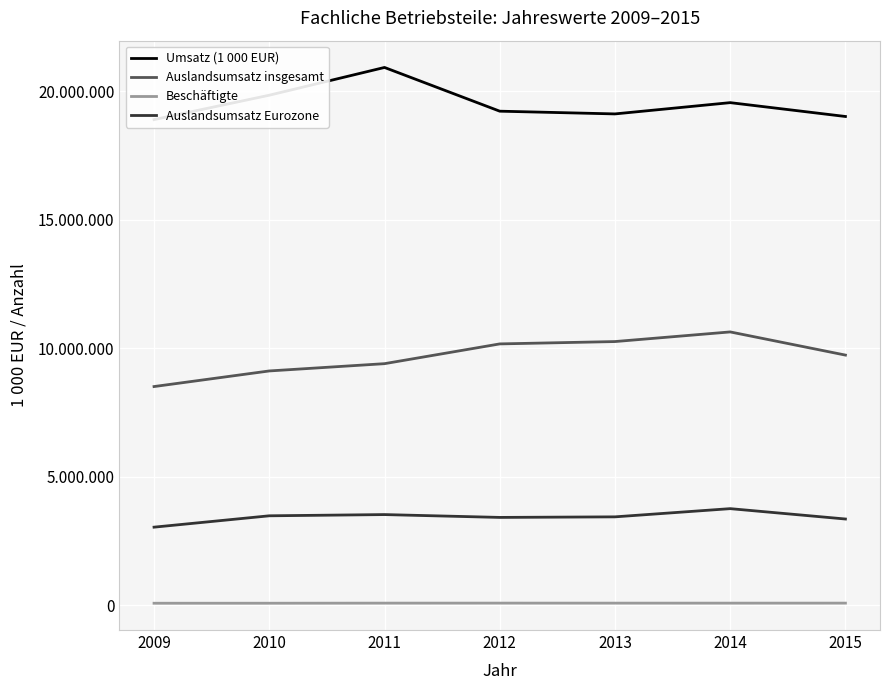

What is the approximate value of Auslandsumsatz Eurozone at 2012?

3416098